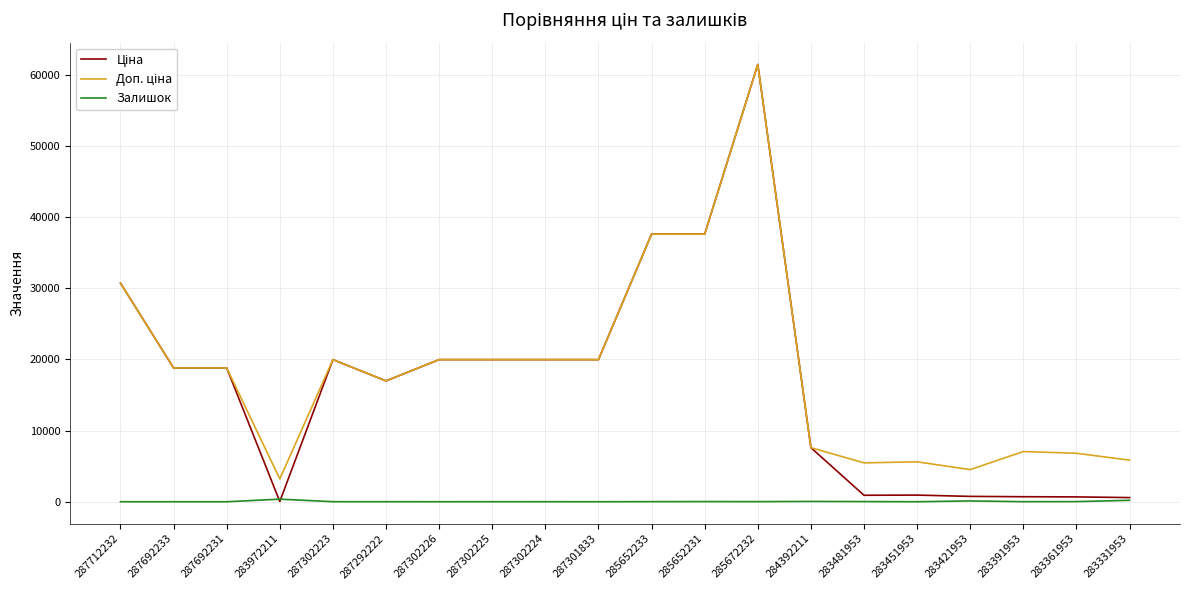

What is the sum of the Залишок values at 287692233 and 283451953?

2.0